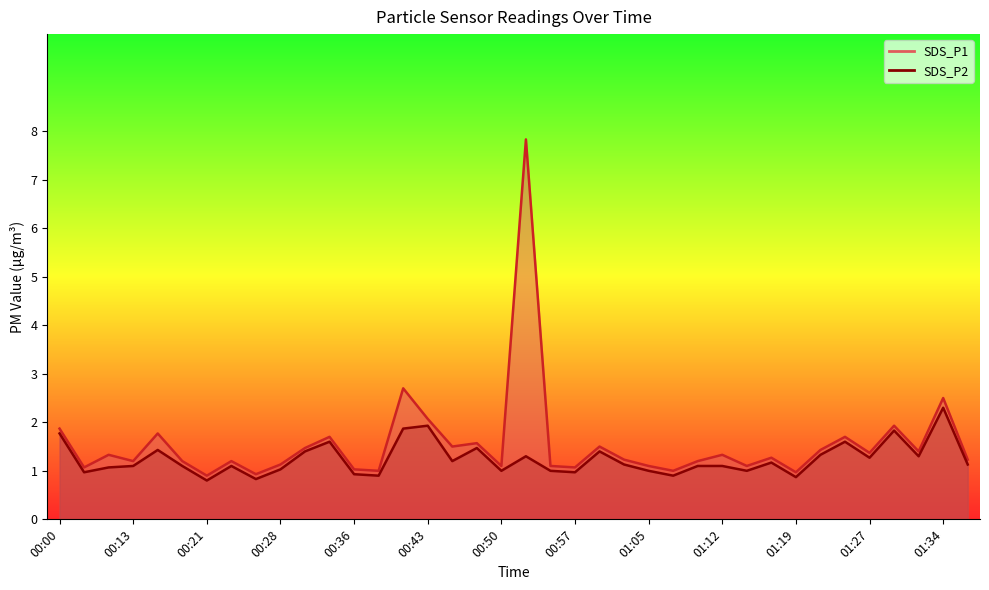

The SDS_P2 series shows 1.1 at 00:43. True or false?

False